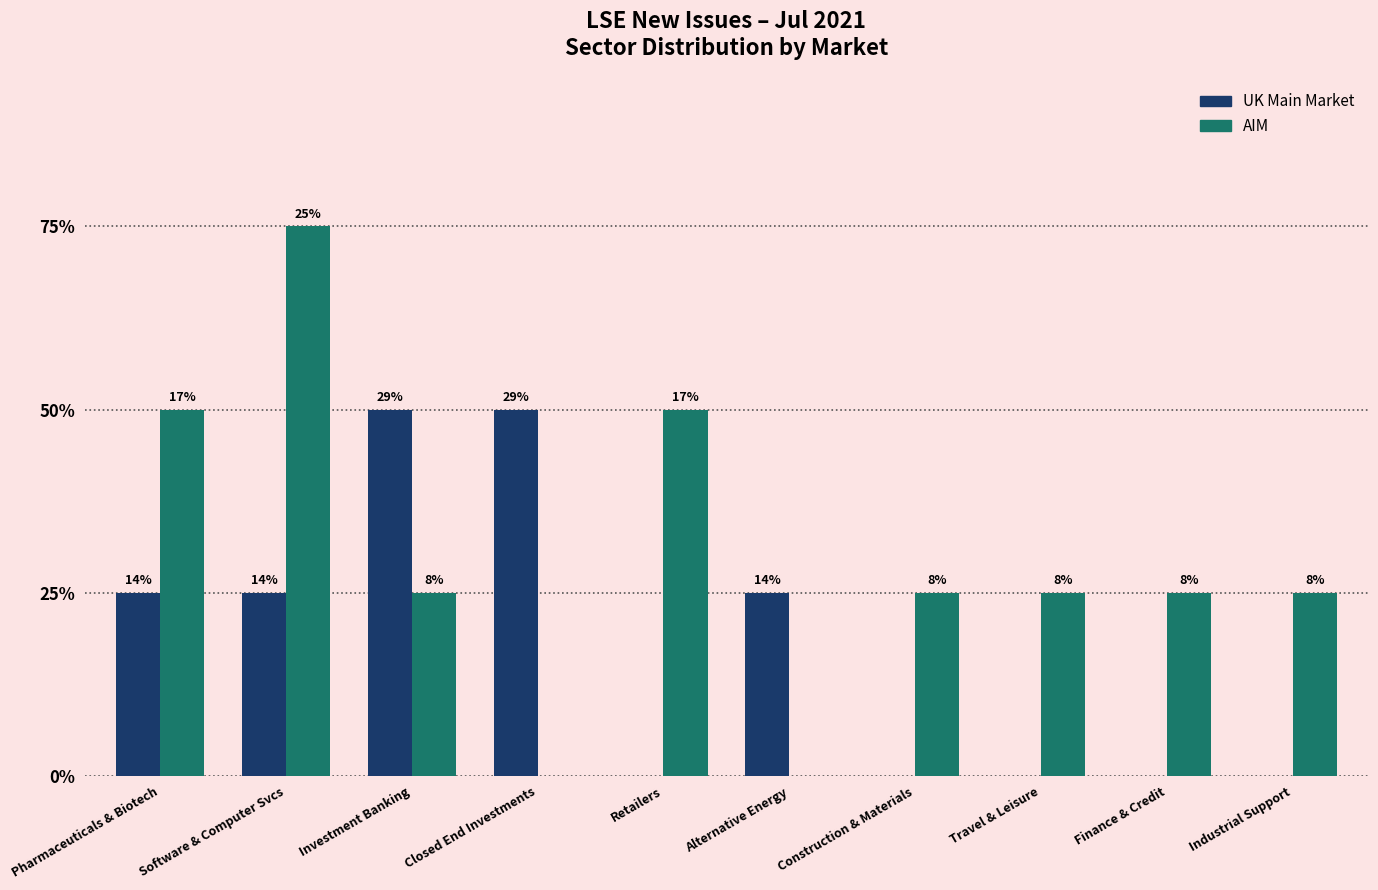

The UK Main Market series shows 1 at Alternative Energy. True or false?

True